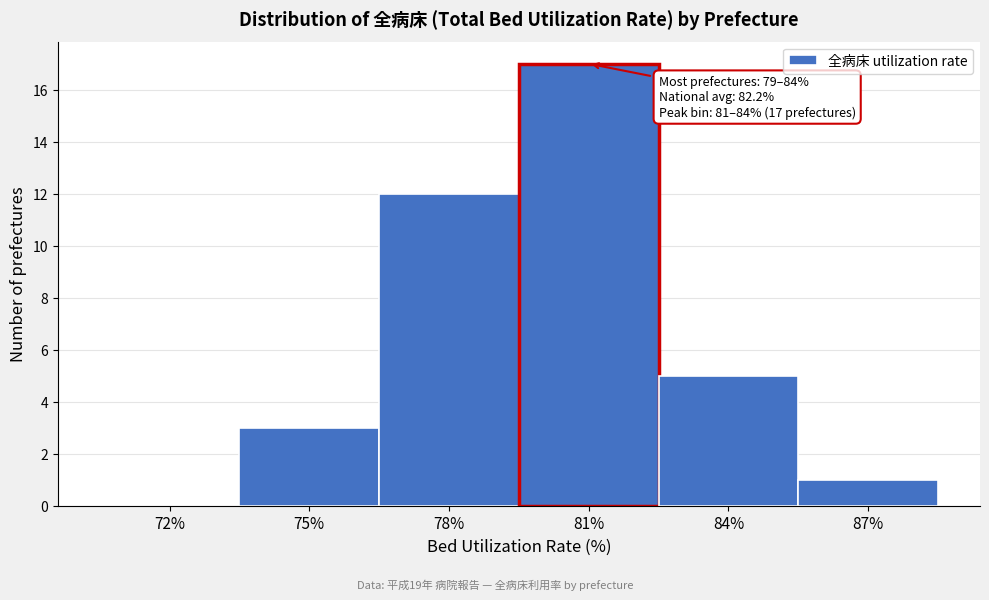

Reading left to right, list all the values displayed in this chart.

72%=0	75%=3	78%=12	81%=17	84%=5	87%=1